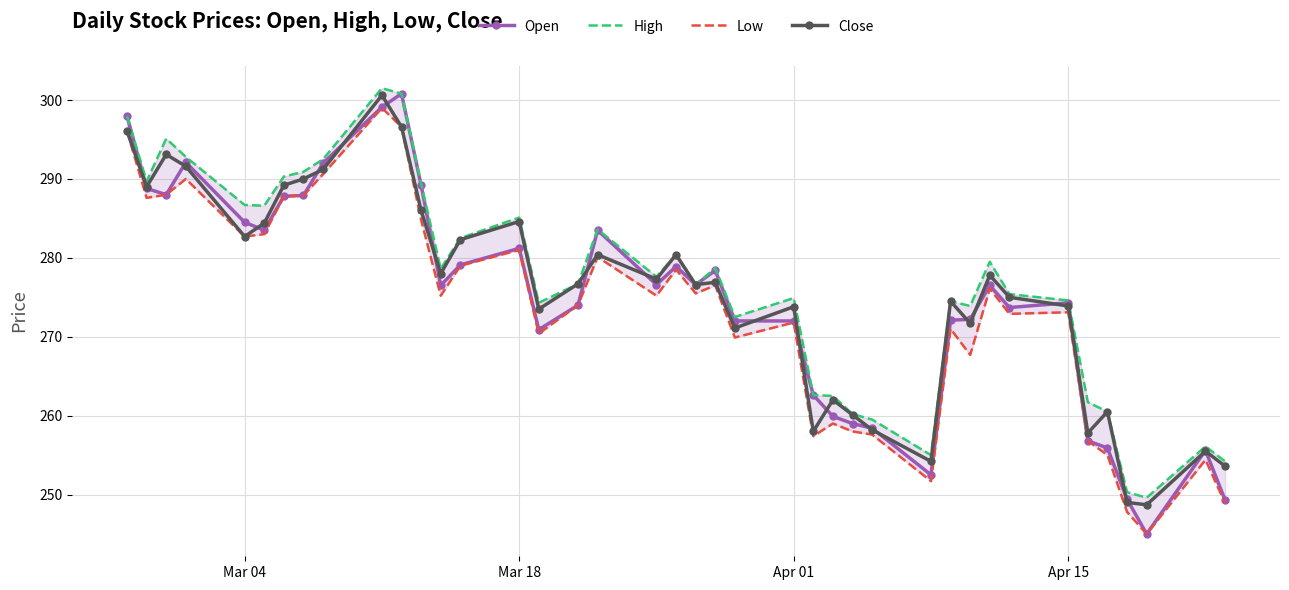

What is the lowest value of the Open series?

245.0